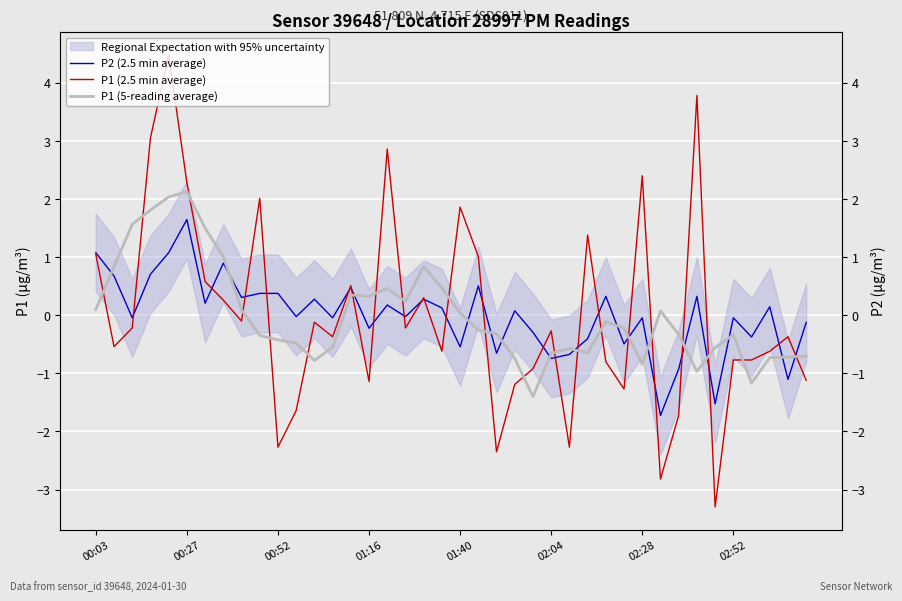

The P1 (5-reading average) series shows 0.1 at 00:03. True or false?

True